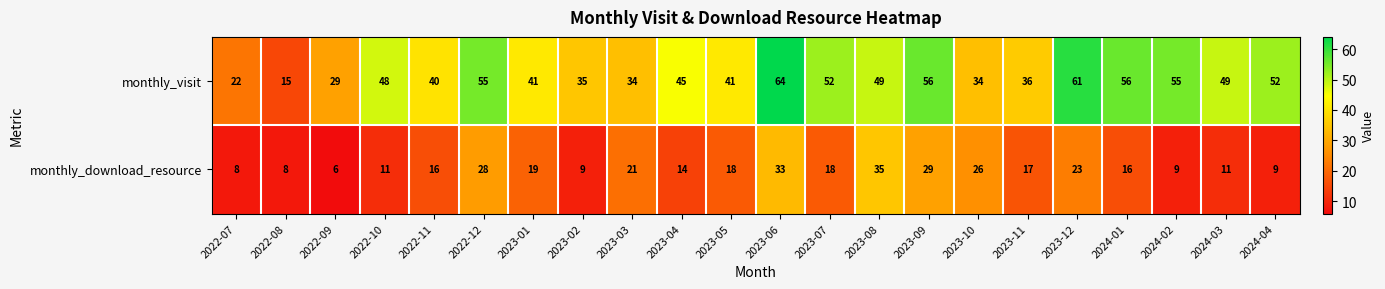

At which category is the sum across all series the highest?

2023-06